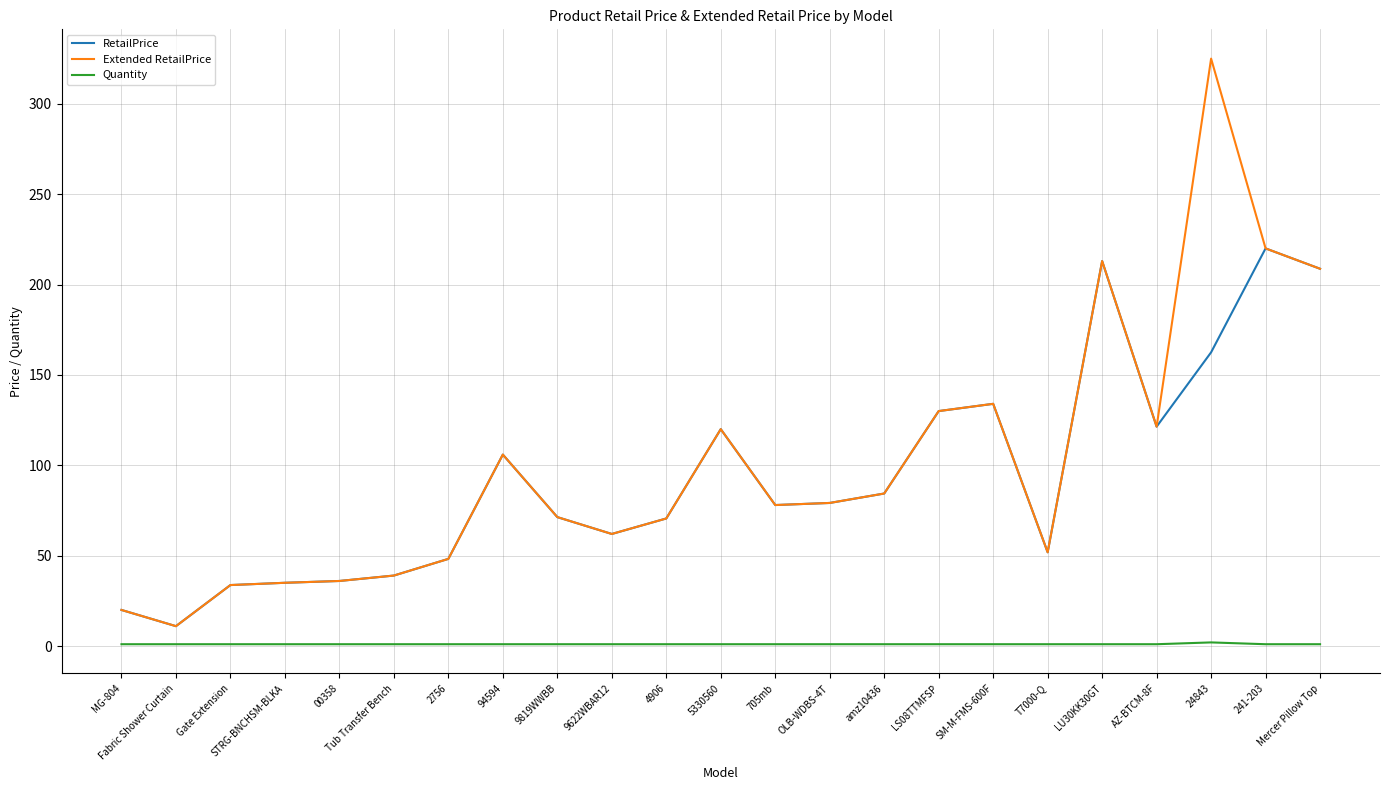

List the series in order of their peak value, lowest first.

Quantity, RetailPrice, Extended RetailPrice